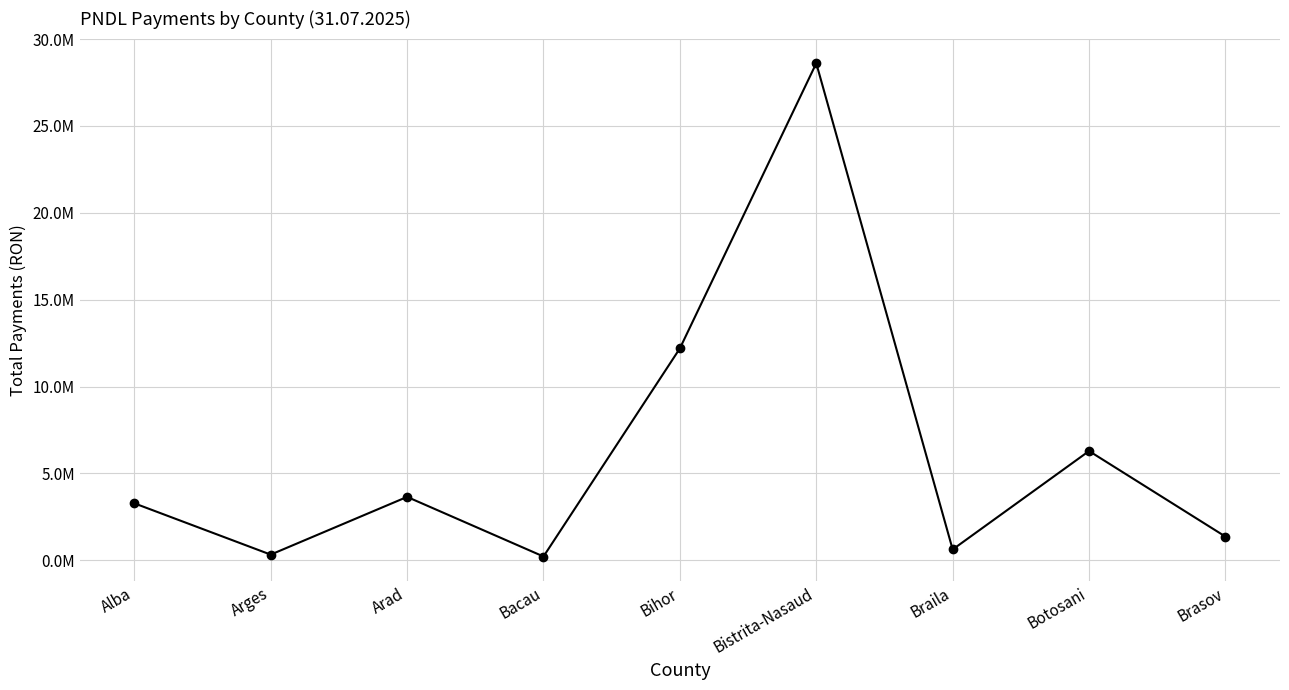

What is the label of the 1st point from the right?

Brasov